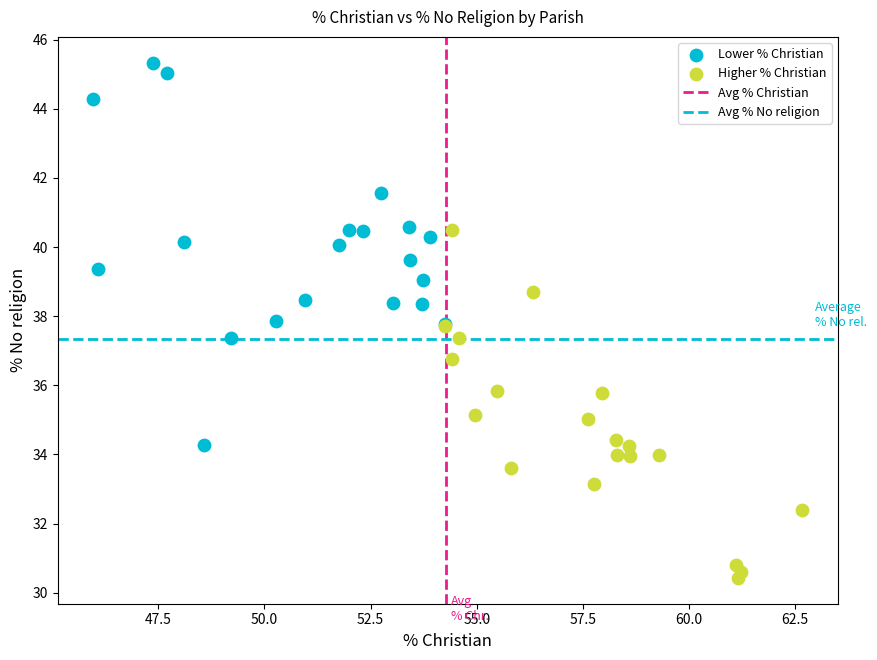

Which series contains the lowest Y value?

Higher % Christian